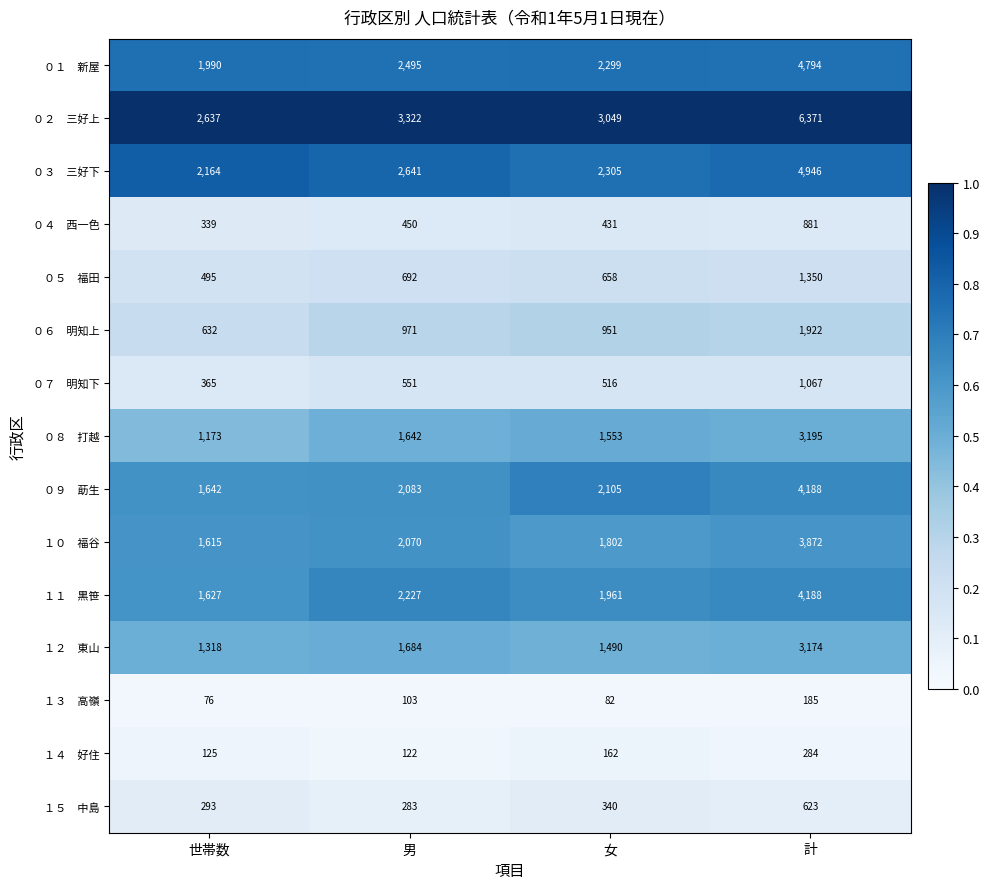

What is the spread (max minus min) of values at 計?

6186